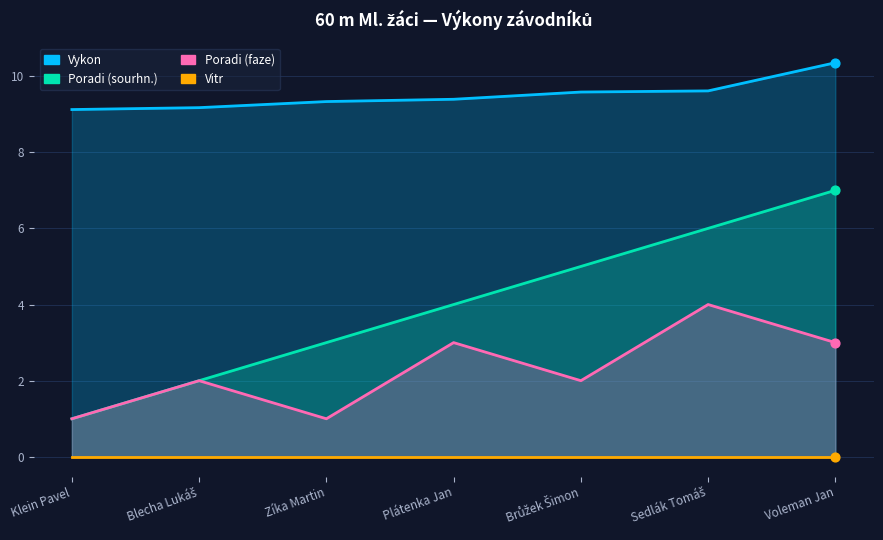

At which category is the sum across all series the highest?

Voleman Jan